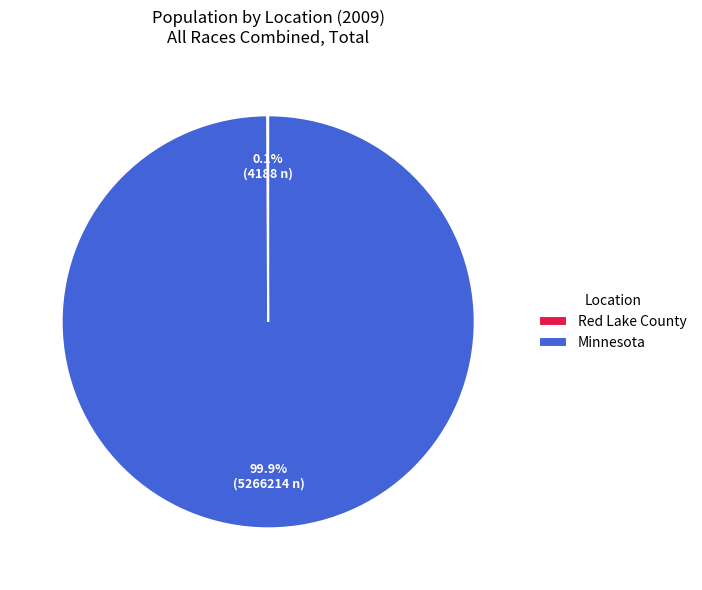

What is the largest slice in the pie chart?

Minnesota